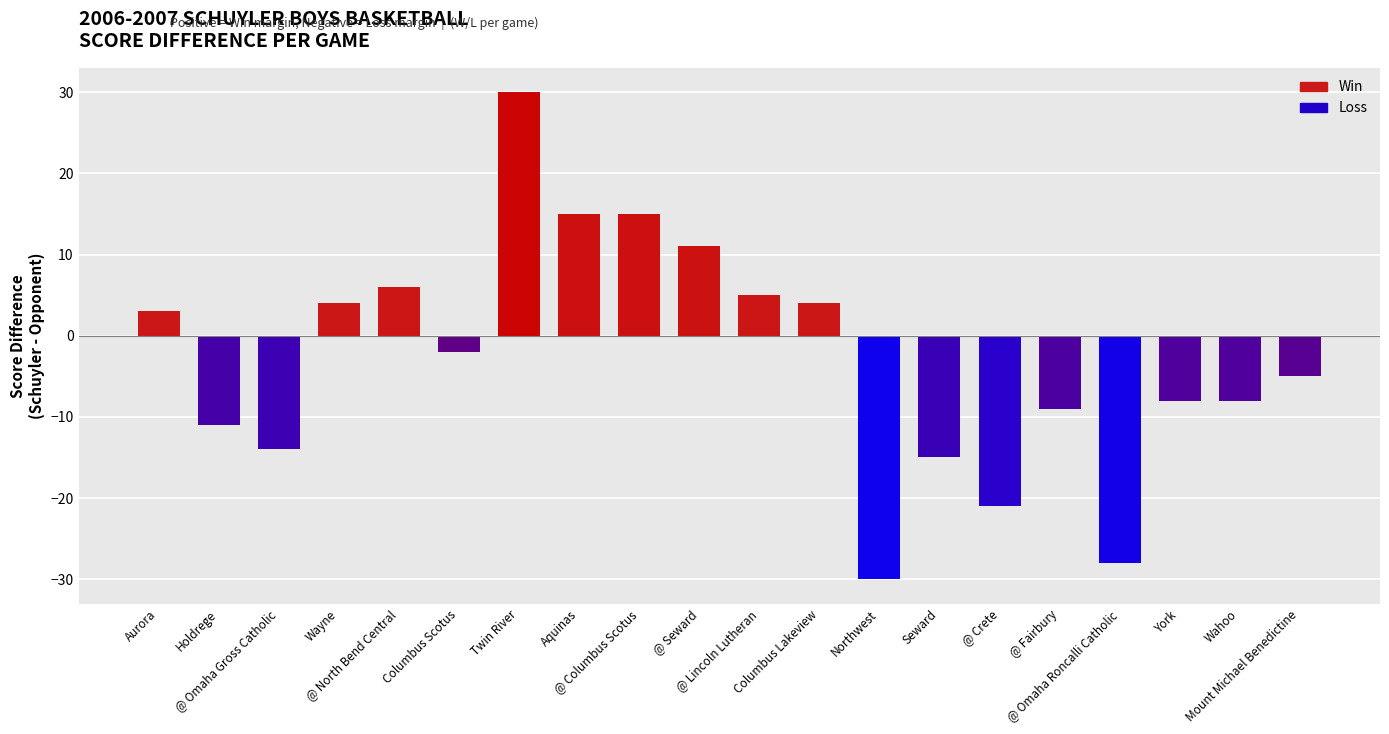

What is the value of the 18th bar from the left?

-8